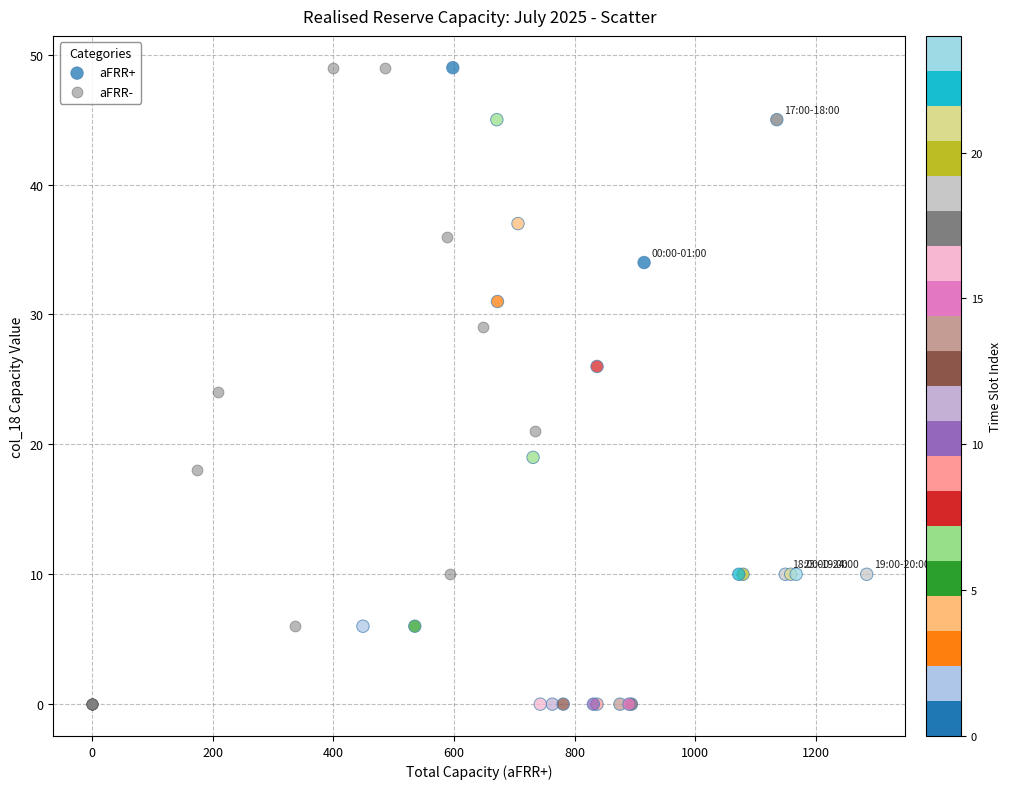

What are all the series names shown in the legend?

aFRR+, aFRR-